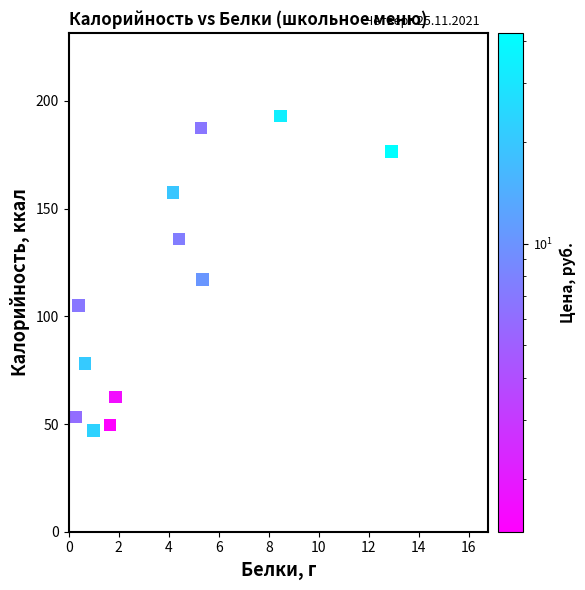

What is the average Y value?

113.6